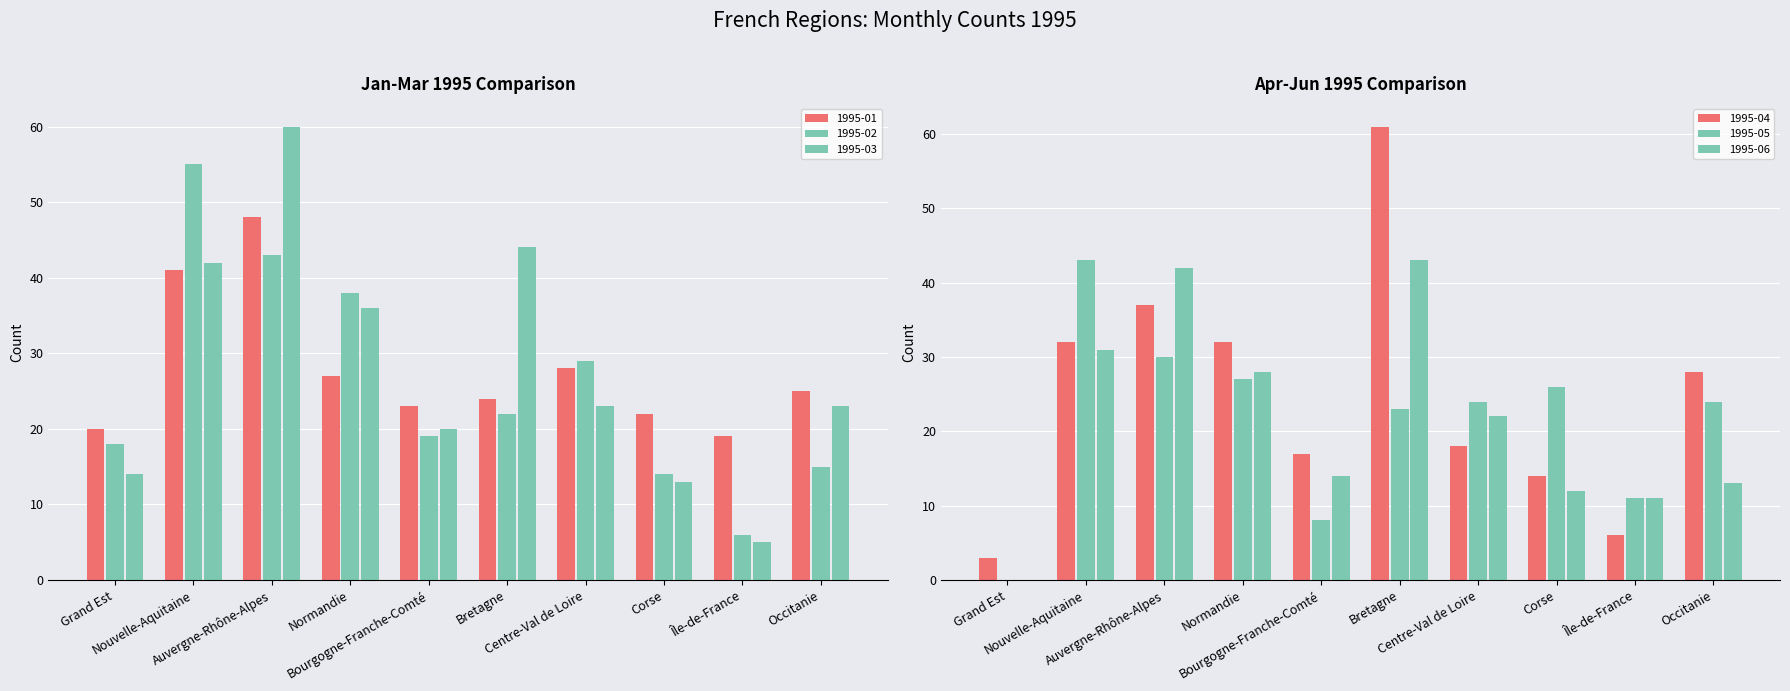

At which label is 1995-05 closest to 21?

Bretagne